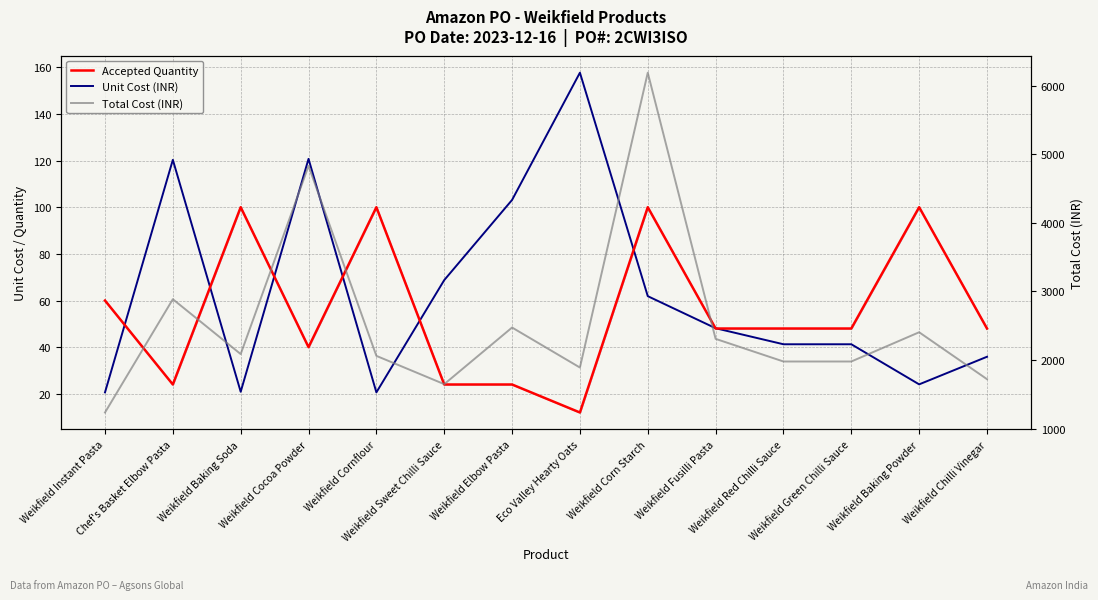

What is the difference between the maximum and minimum values in the Accepted Quantity series?

88.0